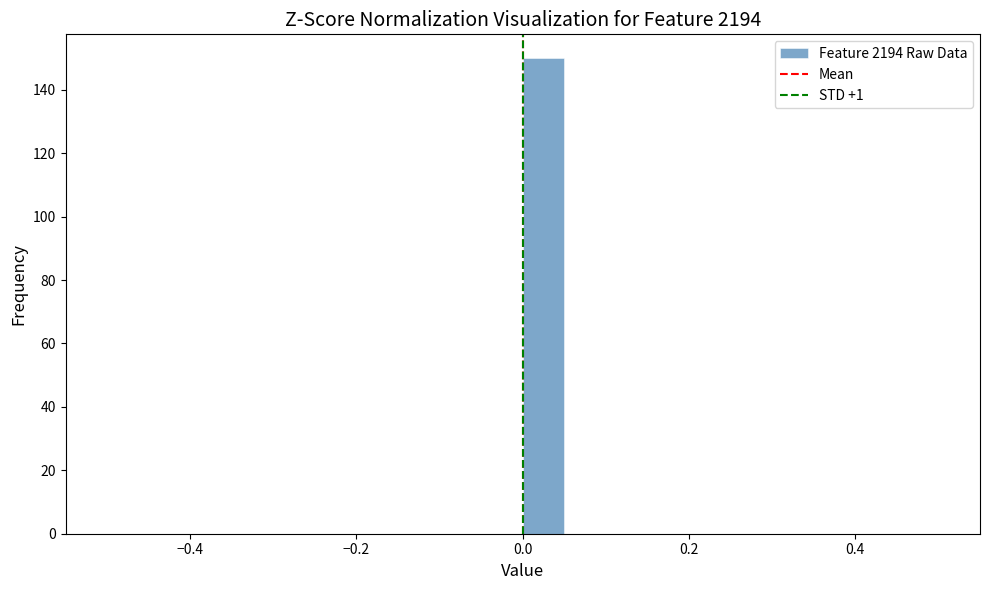

Around what value on the x-axis is the tallest bar? Give the approximate position of its centre, as read against the axis.

0.02